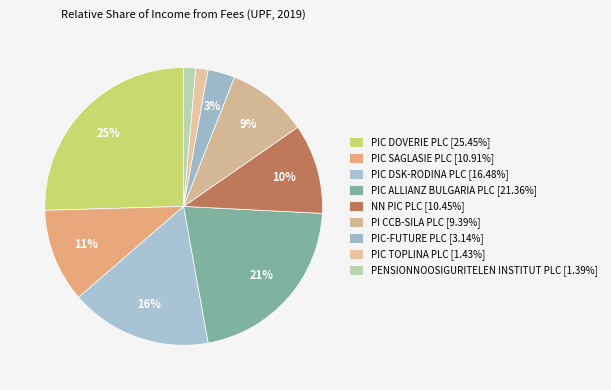

To the nearest percent, what is the difference between the largest and smallest slice percentages?

24%